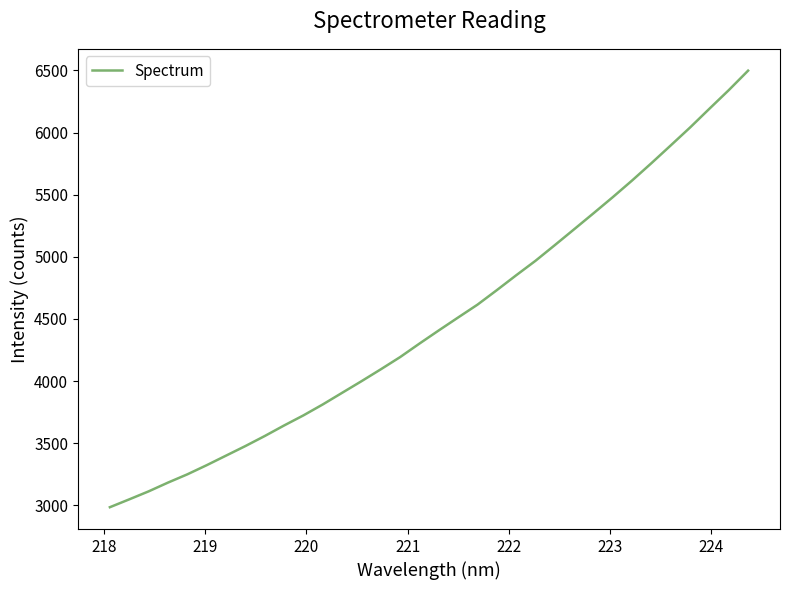

What is the greatest value displayed?

6497.7